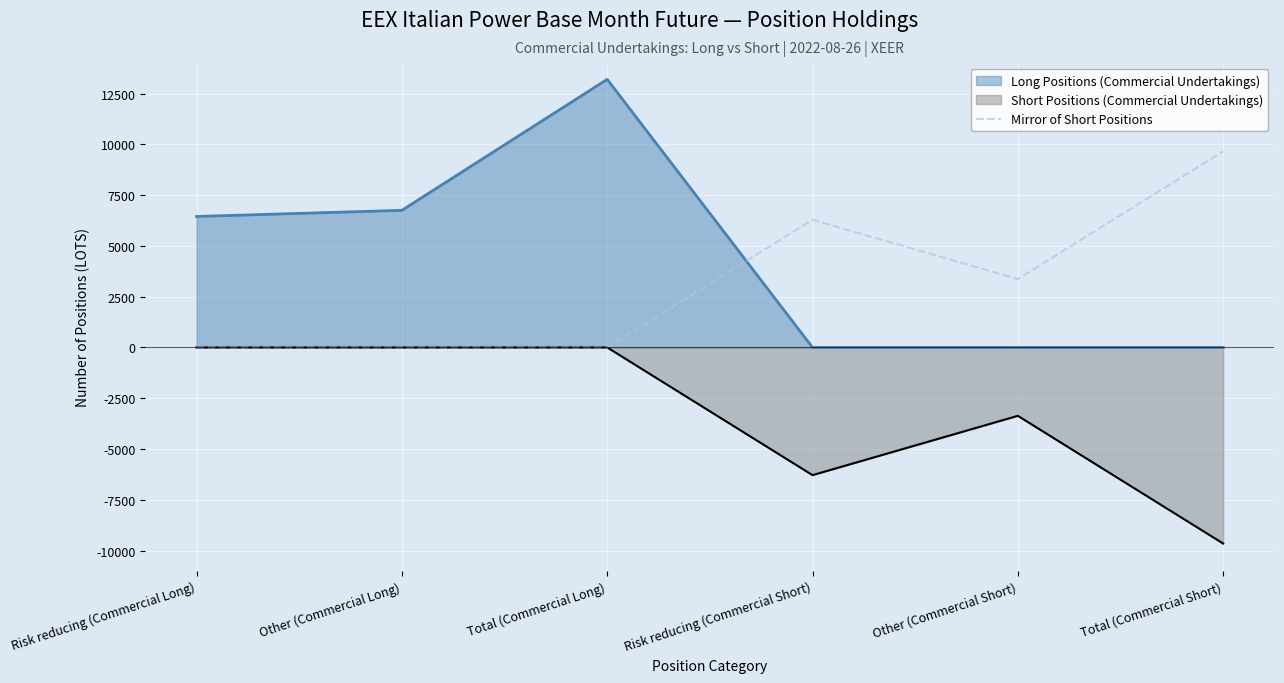

List the series in order of their overall mean, highest first.

Long Positions (Commercial Undertakings), Mirror of Short Positions, Short Positions (Commercial Undertakings)